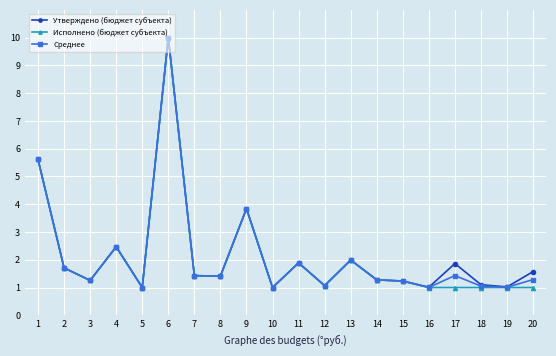

Is it true that Утверждено (бюджет субъекта) equals 1.0 at 10?

True